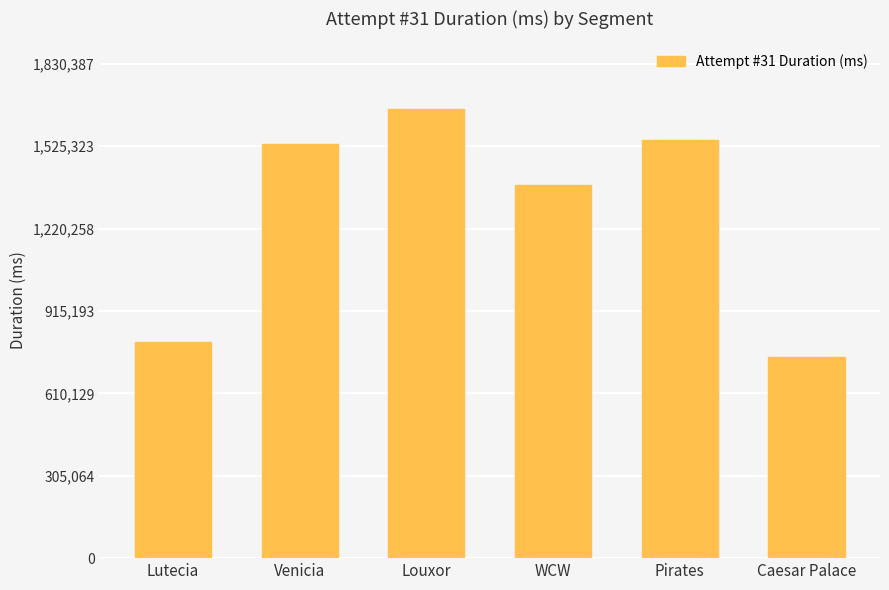

How many values are below 1534086?

3